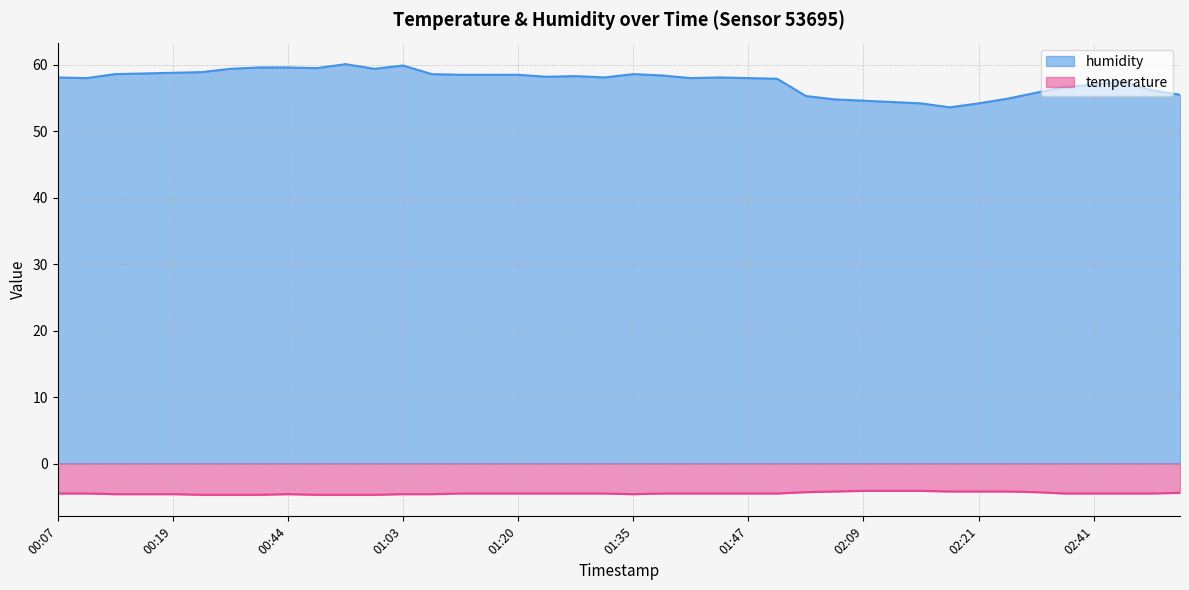

The value of humidity at 01:40 is 29.3. True or false?

False